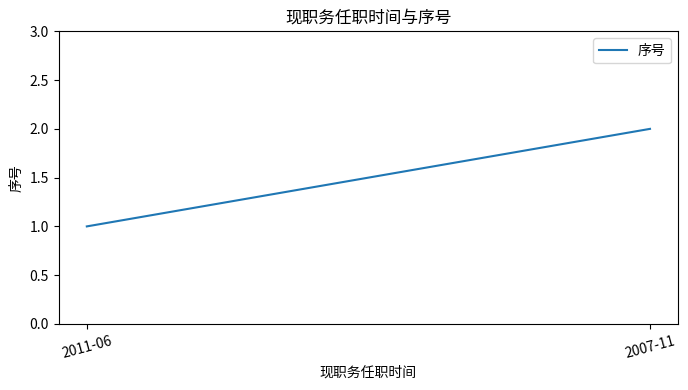

What is the change in value from 2011-06 to 2007-11?

+1